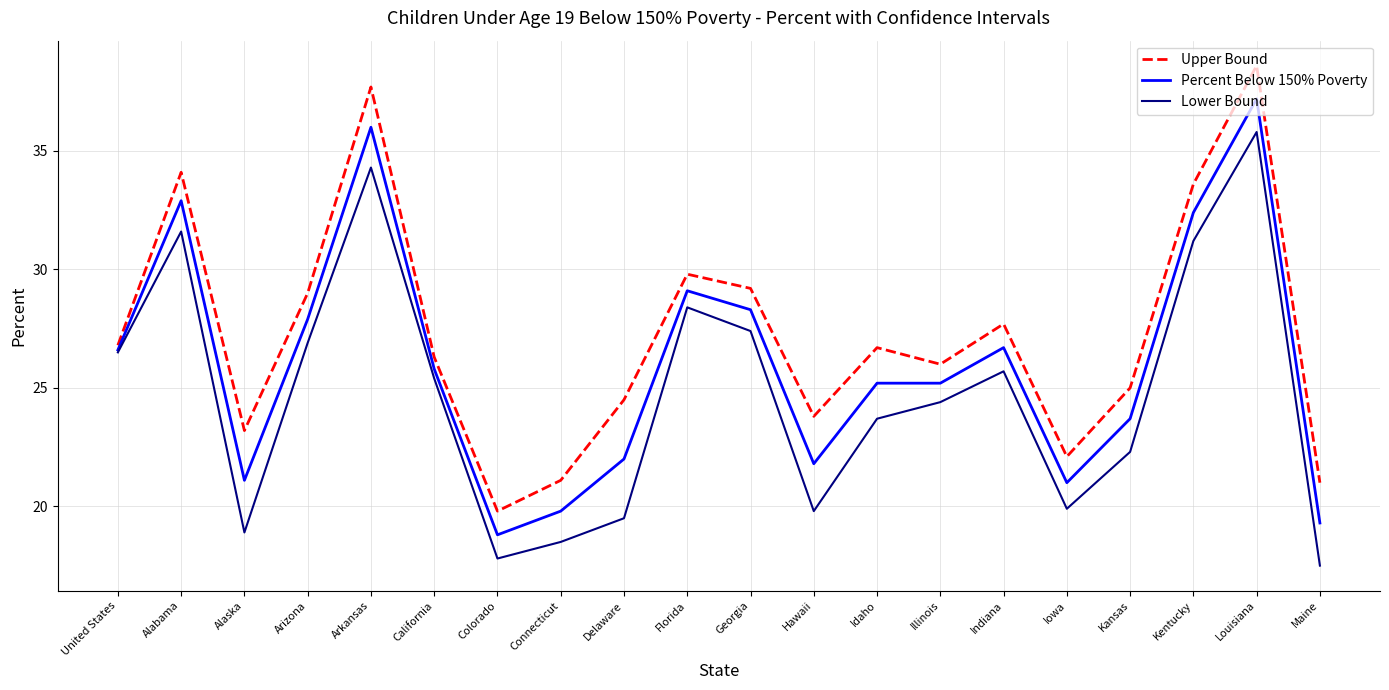

True or false: Upper Bound and Percent Below 150% Poverty cross at least once.

False